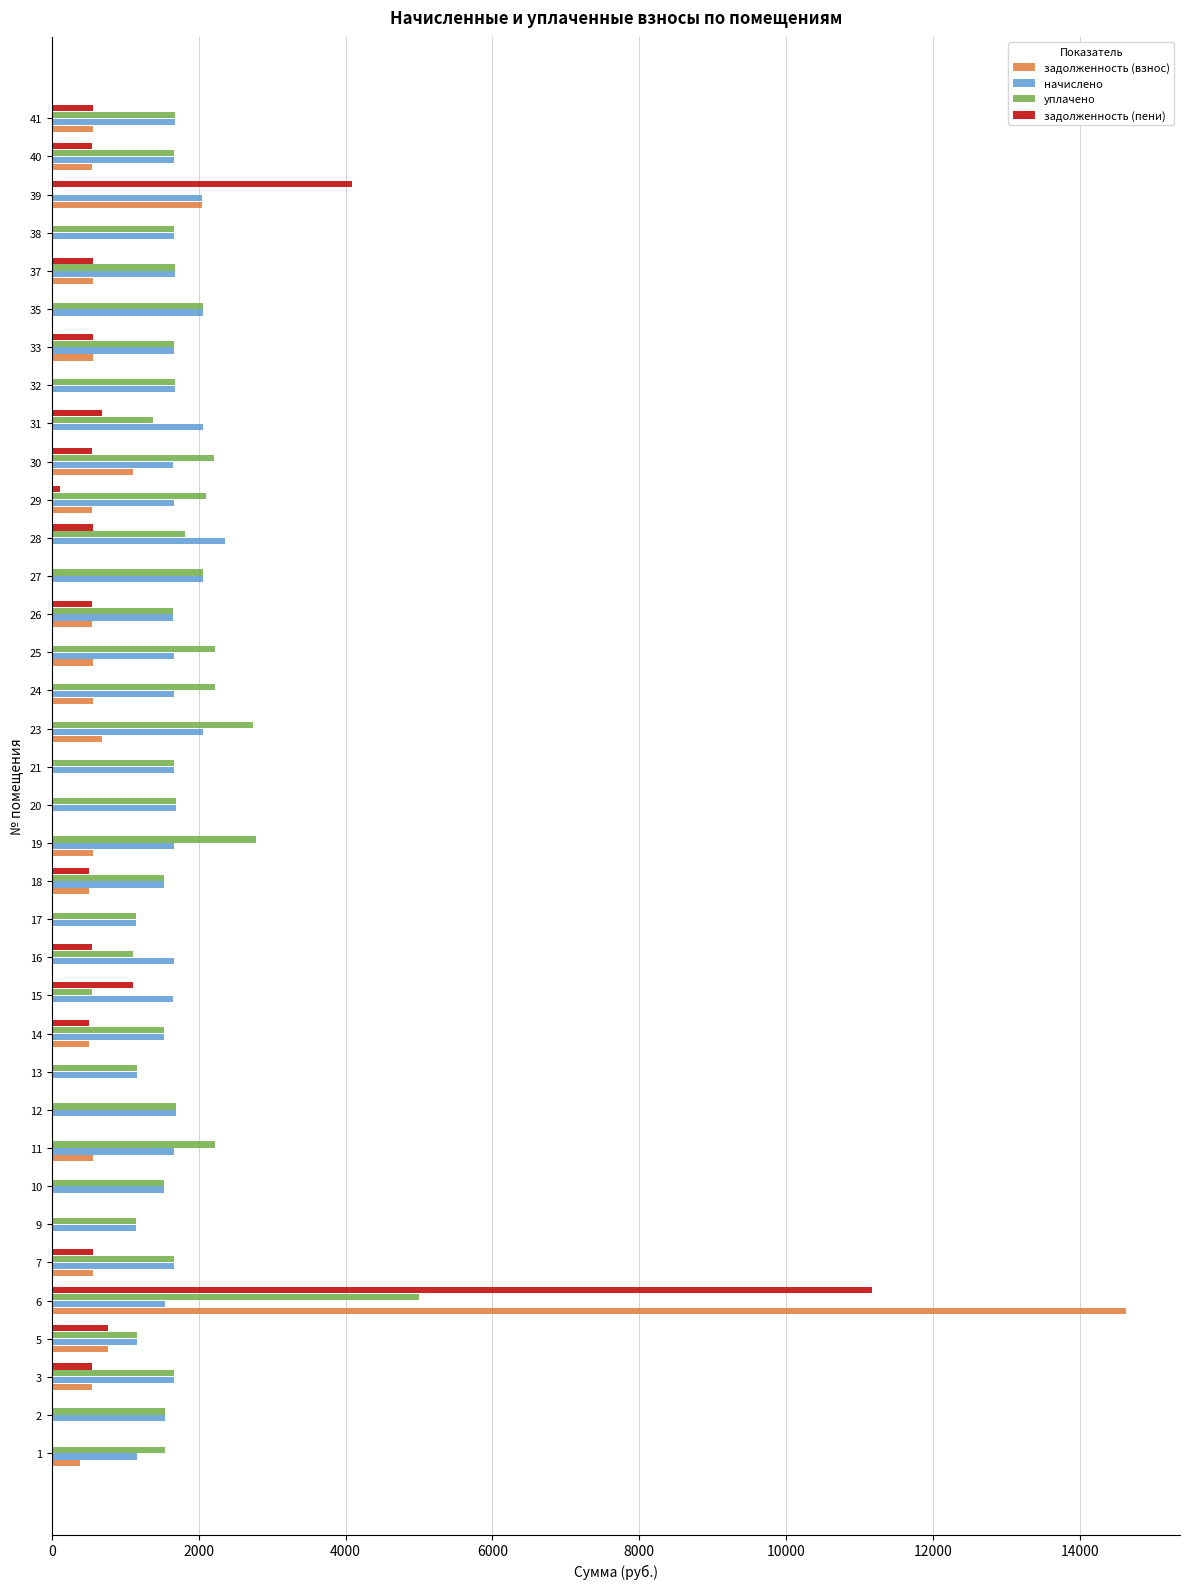

What is the total value across all series at 20?

3377.3